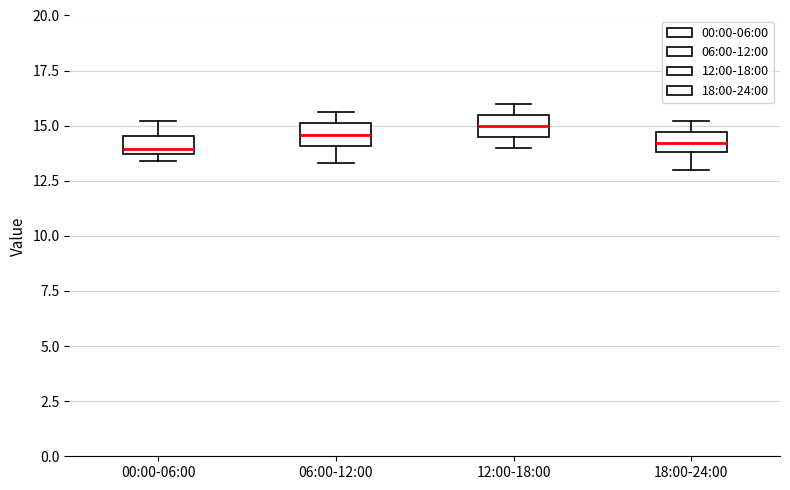

Where does the median line of the box for 12:00-18:00 sit on the y-axis? The values are not printed on the chart, so give them approximately, as read against the axis.

15.0